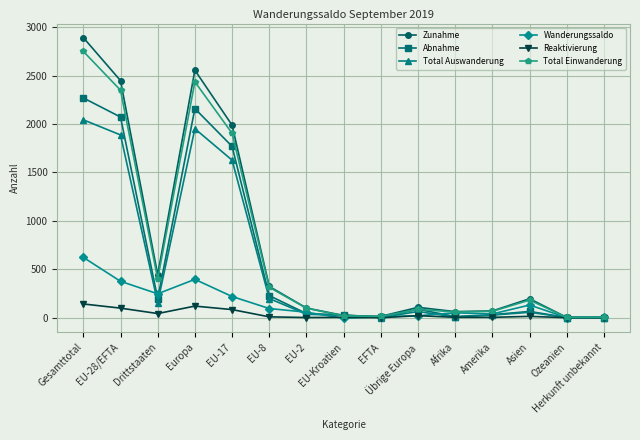

Where does the Wanderungssaldo series first go above 57?

Gesamttotal